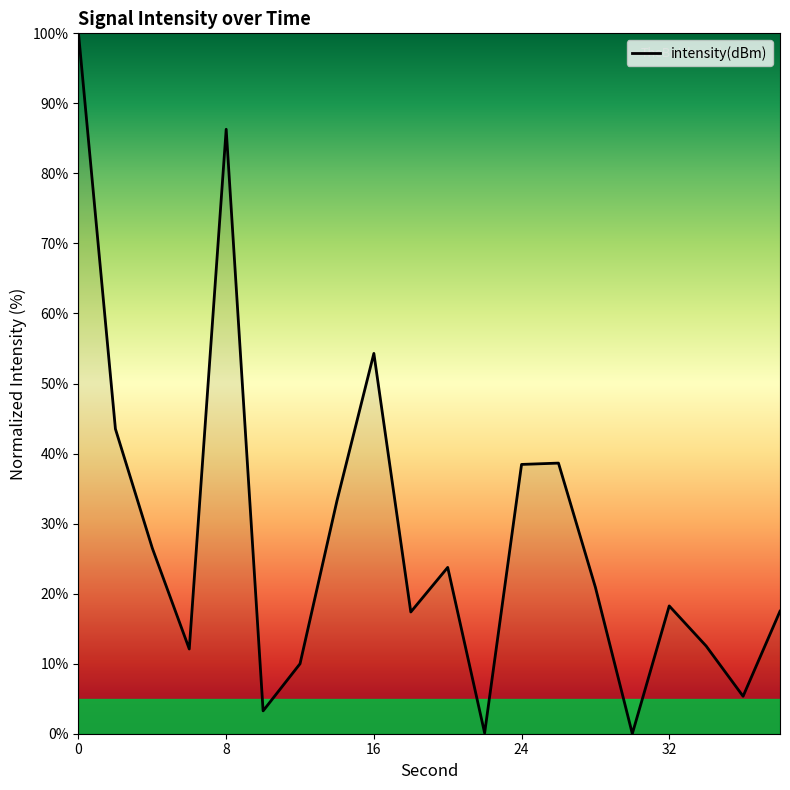

What is the difference between the maximum and minimum values?

100.0